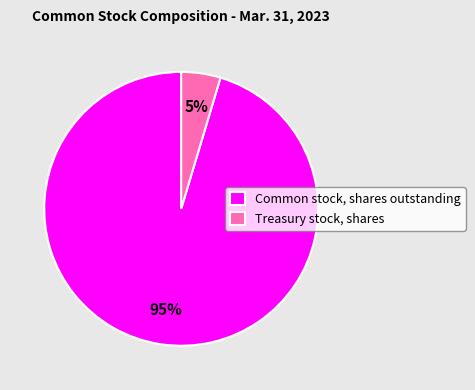

To the nearest percent, what is the average slice percentage?

50%